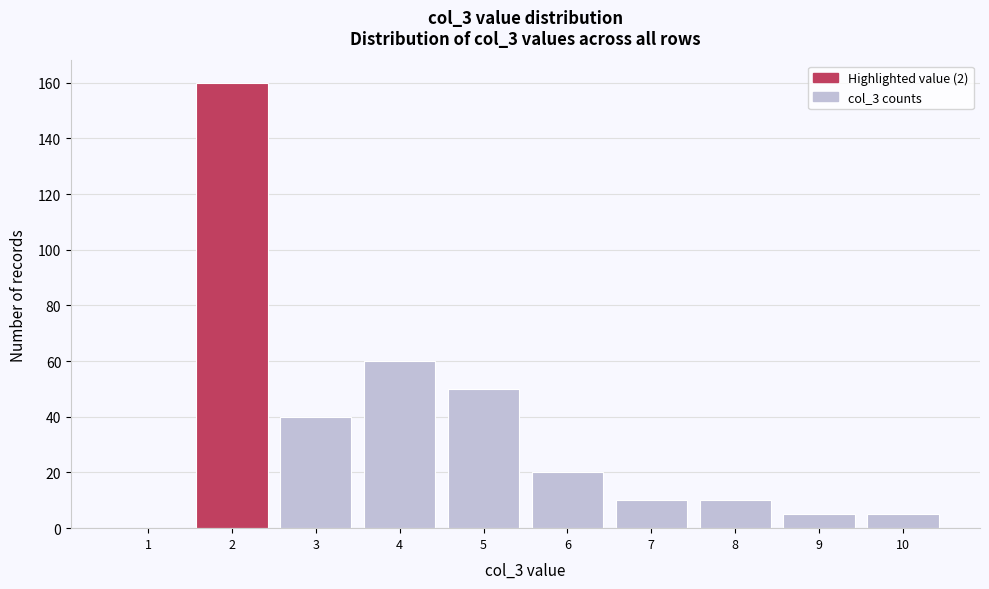

Reading left to right, transcribe all the data shown in this chart.

1=0	2=160	3=40	4=60	5=50	6=20	7=10	8=10	9=5	10=5